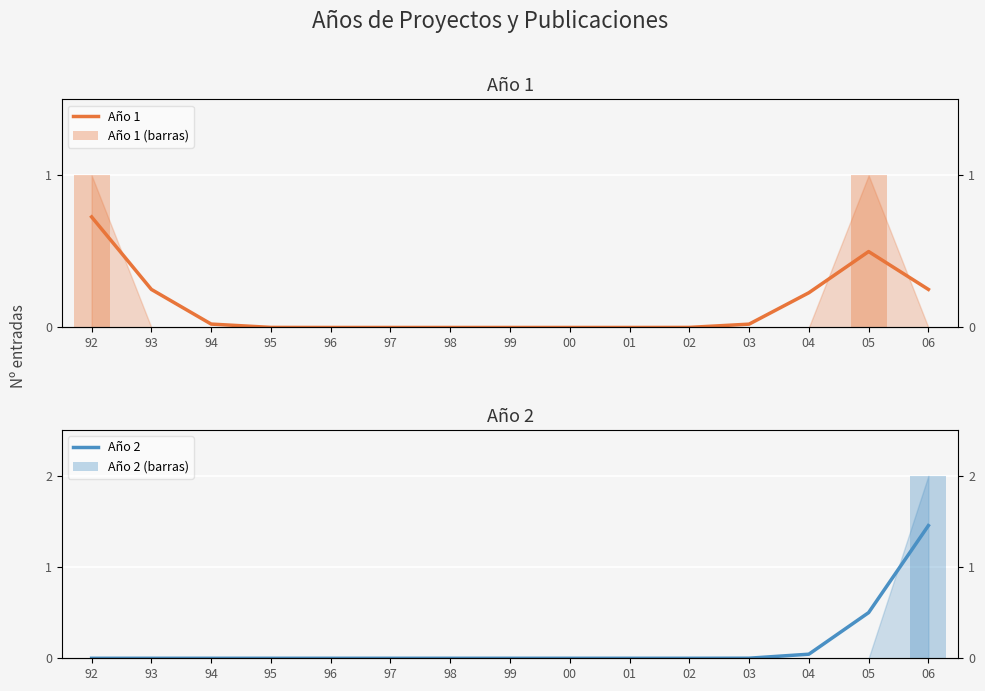

True or false: Año 1 has a value of 0.4 at 01.

False